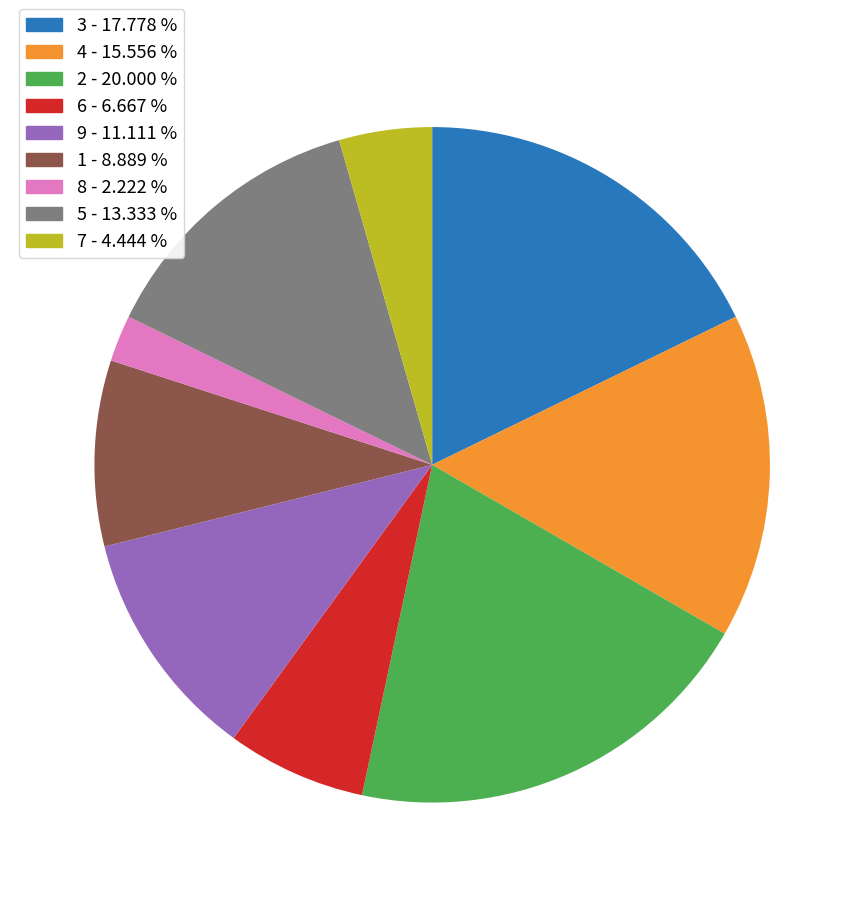

Is there any slice that represents more than half of the pie?

No